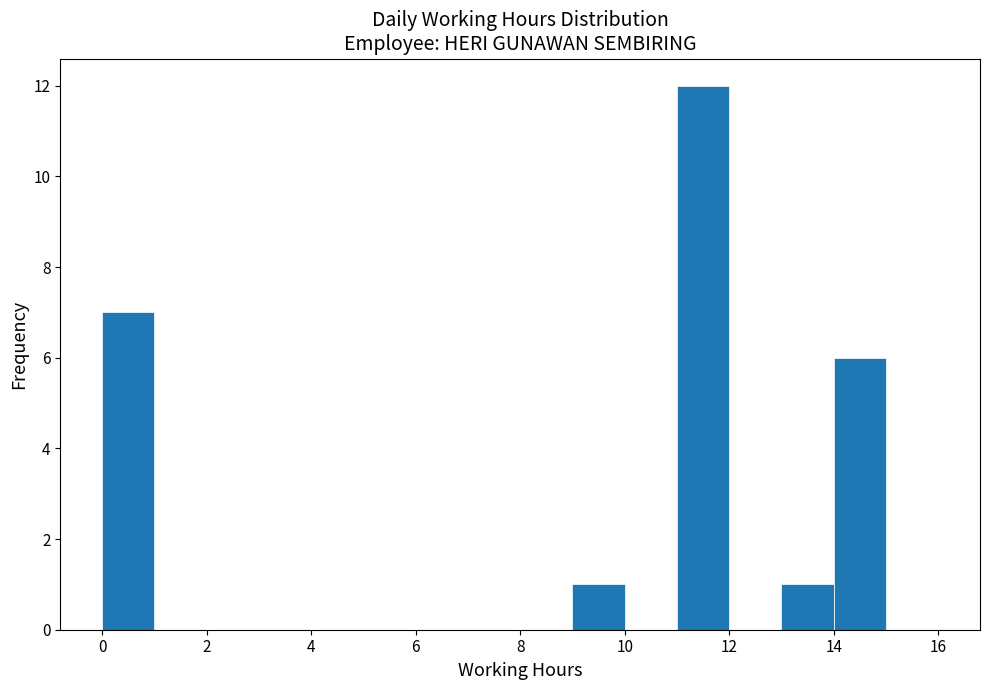

Reading left to right, transcribe this chart: for each bar, give the range it covers on the x-axis and its height. The values are not printed on the chart, so give them approximately, as read against the axis.

0 to 1: 7
1 to 2: 0
2 to 3: 0
3 to 4: 0
4 to 5: 0
5 to 6: 0
6 to 7: 0
7 to 8: 0
8 to 9: 0
9 to 10: 1
10 to 11: 0
11 to 12: 12
12 to 13: 0
13 to 14: 1
14 to 15: 6
15 to 16: 0